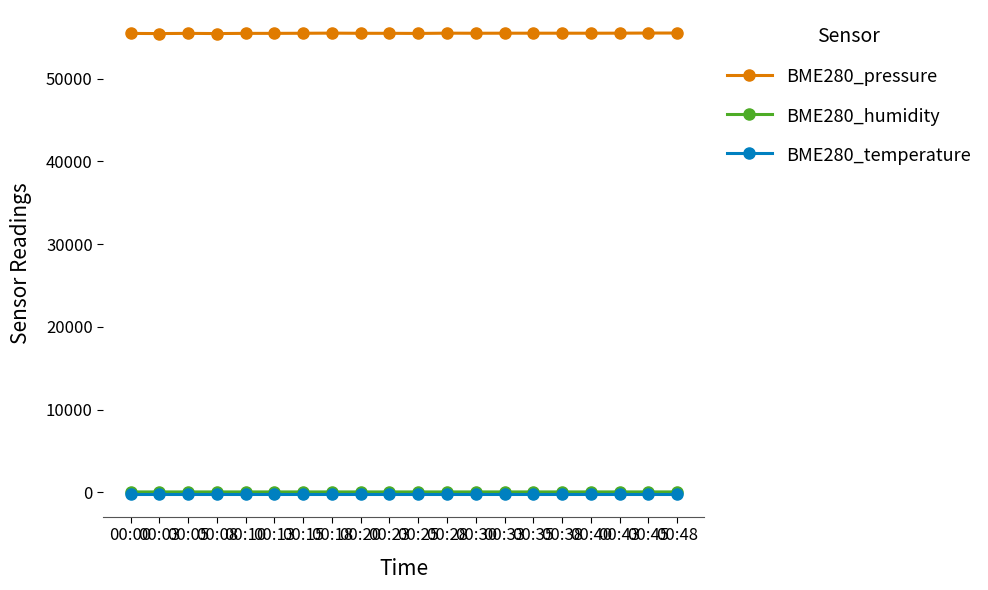

True or false: BME280_pressure has more than 1 points higher than both neighbors.

True